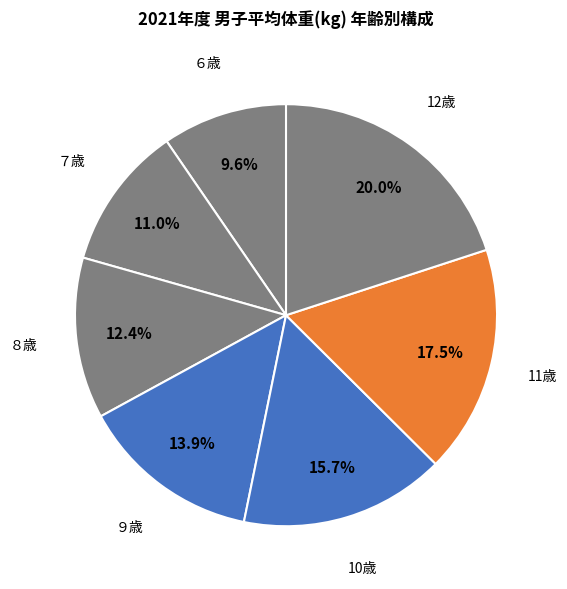

How much of the chart is everything except 11歳?

82.5%